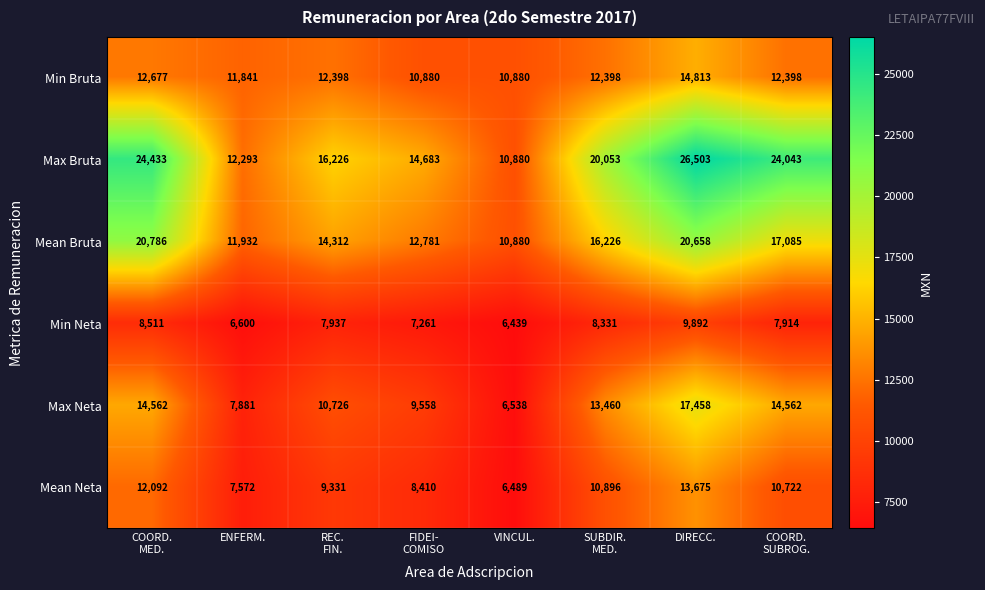

Which series has the widest spread of values?

Max Bruta